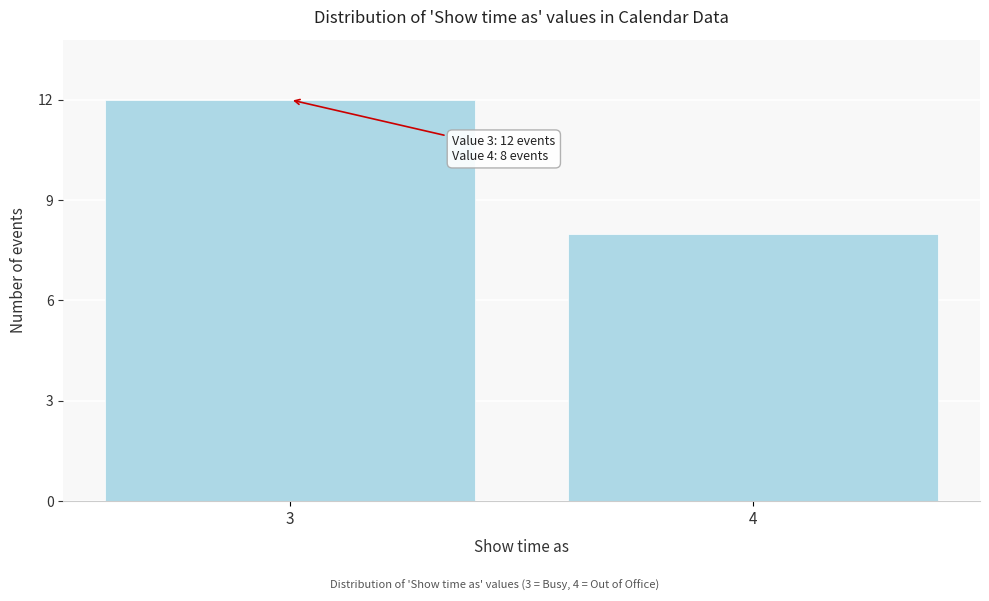

Reading left to right, list all the values displayed in this chart.

3=12	4=8